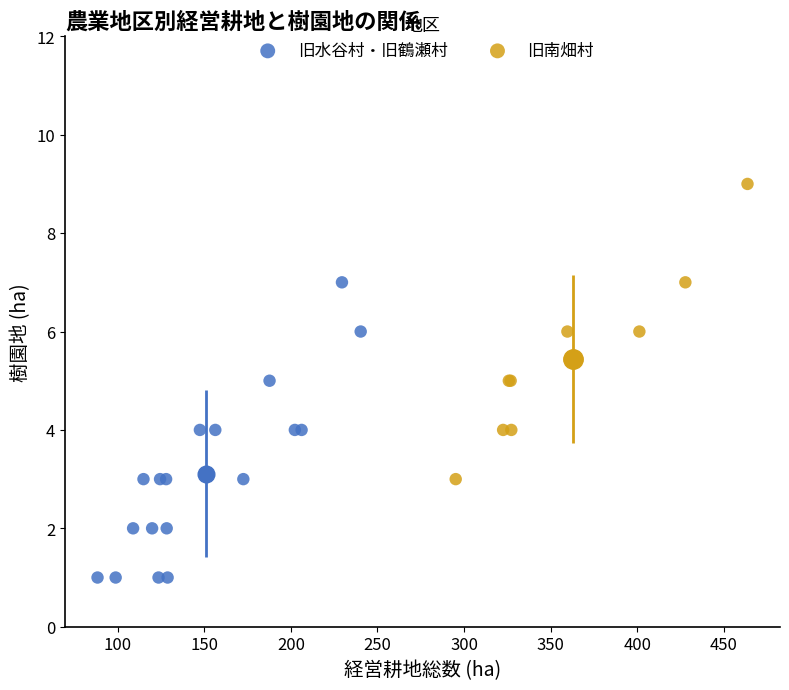

Which series reaches the minimum Y coordinate?

旧水谷村・旧鶴瀬村